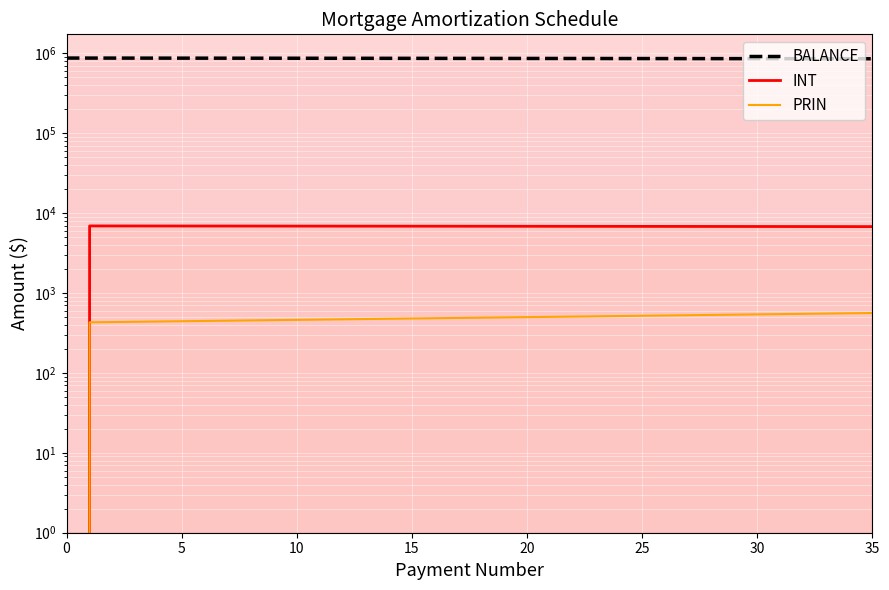

True or false: INT has more than 1 points higher than both neighbors.

False